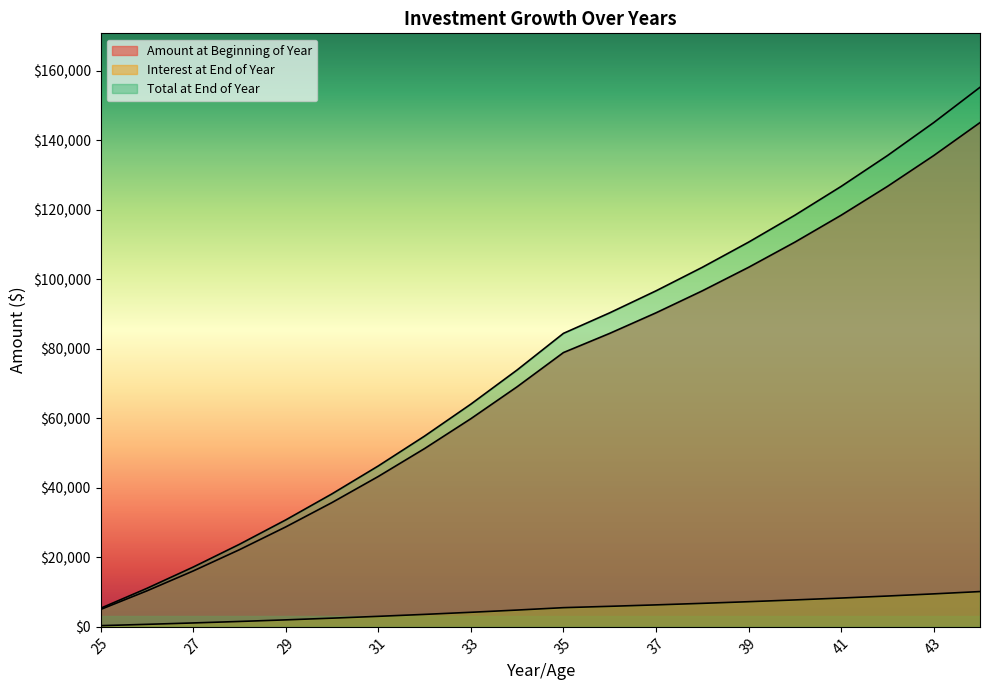

What is the total value across all series at 40?

236869.3